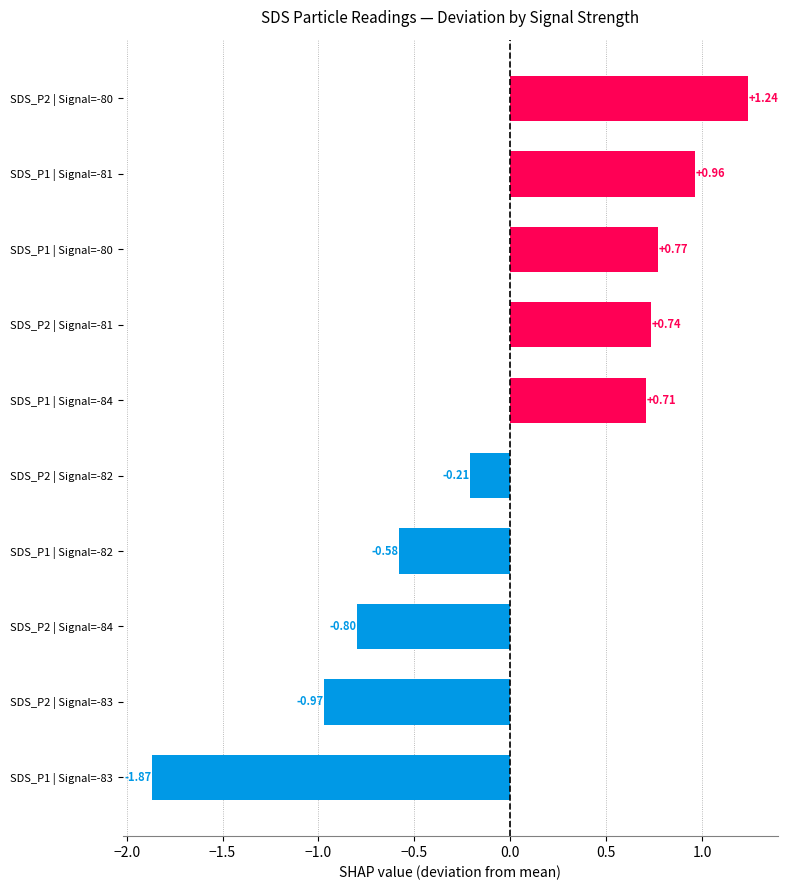

List the labels in order of value, largest first.

SDS_P2 | Signal=-80, SDS_P1 | Signal=-81, SDS_P1 | Signal=-80, SDS_P2 | Signal=-81, SDS_P1 | Signal=-84, SDS_P2 | Signal=-82, SDS_P1 | Signal=-82, SDS_P2 | Signal=-84, SDS_P2 | Signal=-83, SDS_P1 | Signal=-83